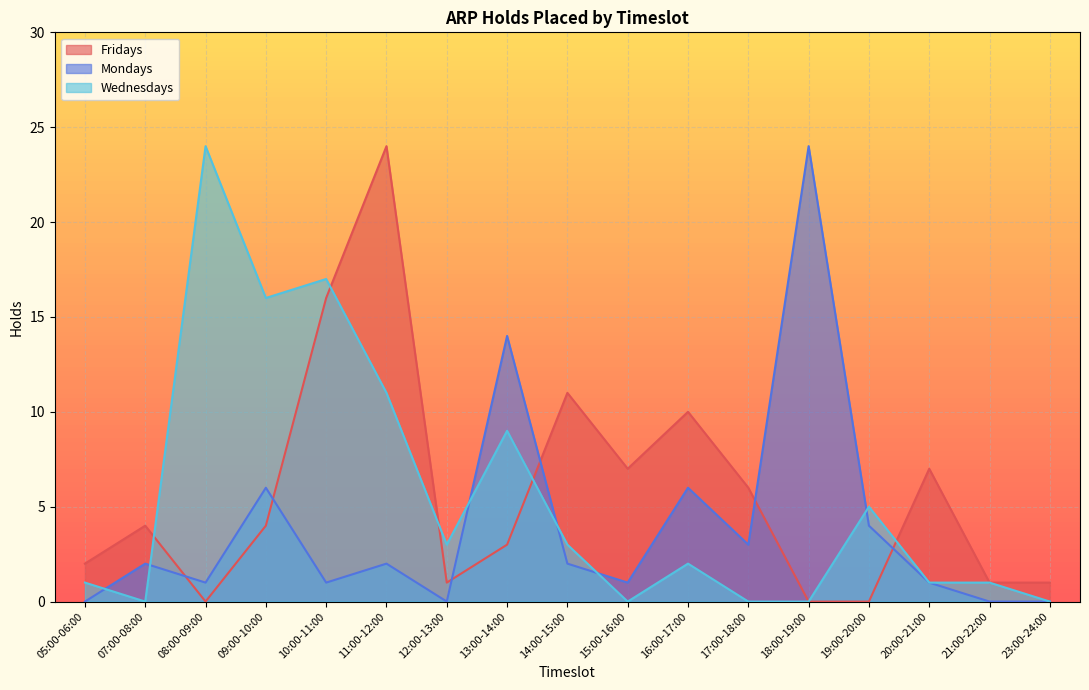

Rank the series at 11:00-12:00 from highest to lowest value.

Fridays, Wednesdays, Mondays